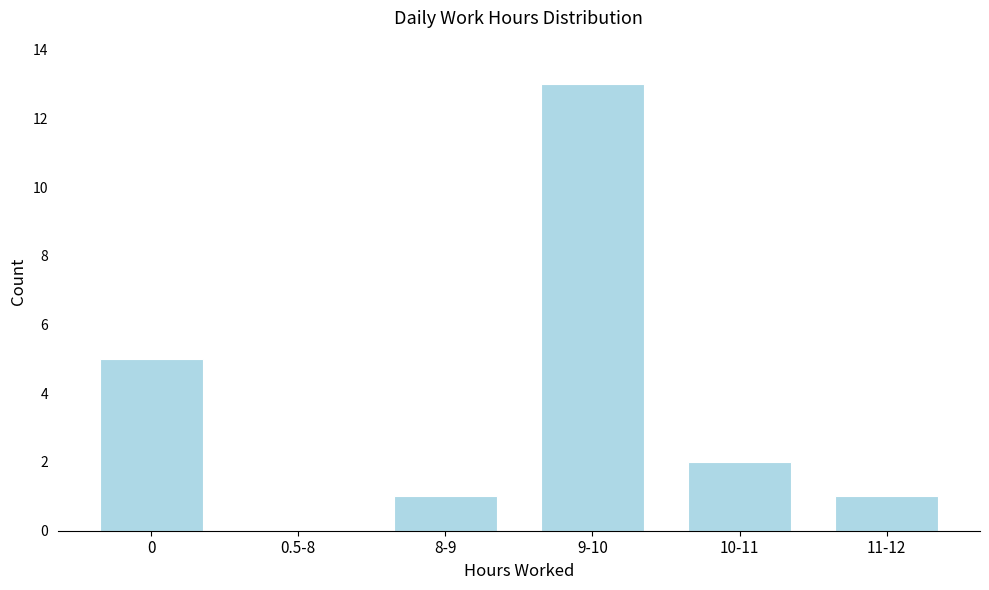

Reading left to right, list all the values displayed in this chart.

0=5	0.5-8=0	8-9=1	9-10=13	10-11=2	11-12=1